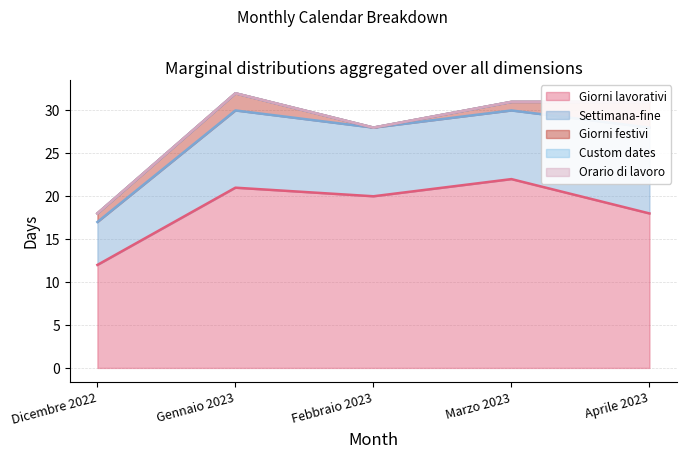

The value of Giorni festivi at Aprile 2023 is 3. True or false?

True